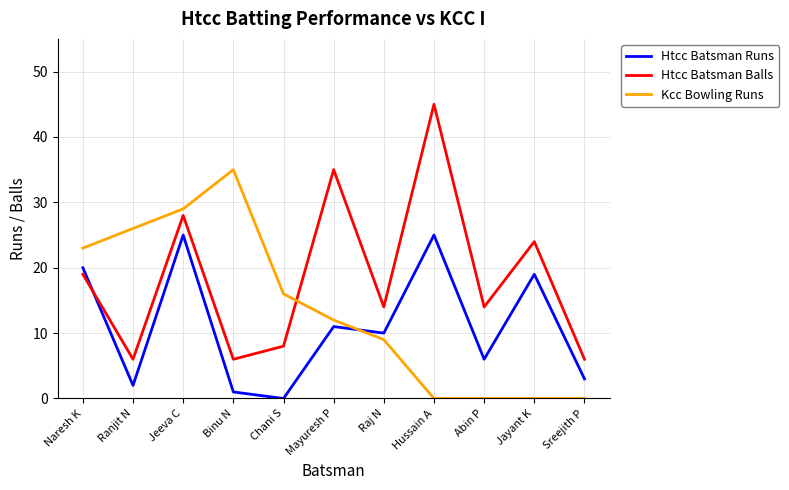

At which category is the sum across all series the highest?

Jeeva C